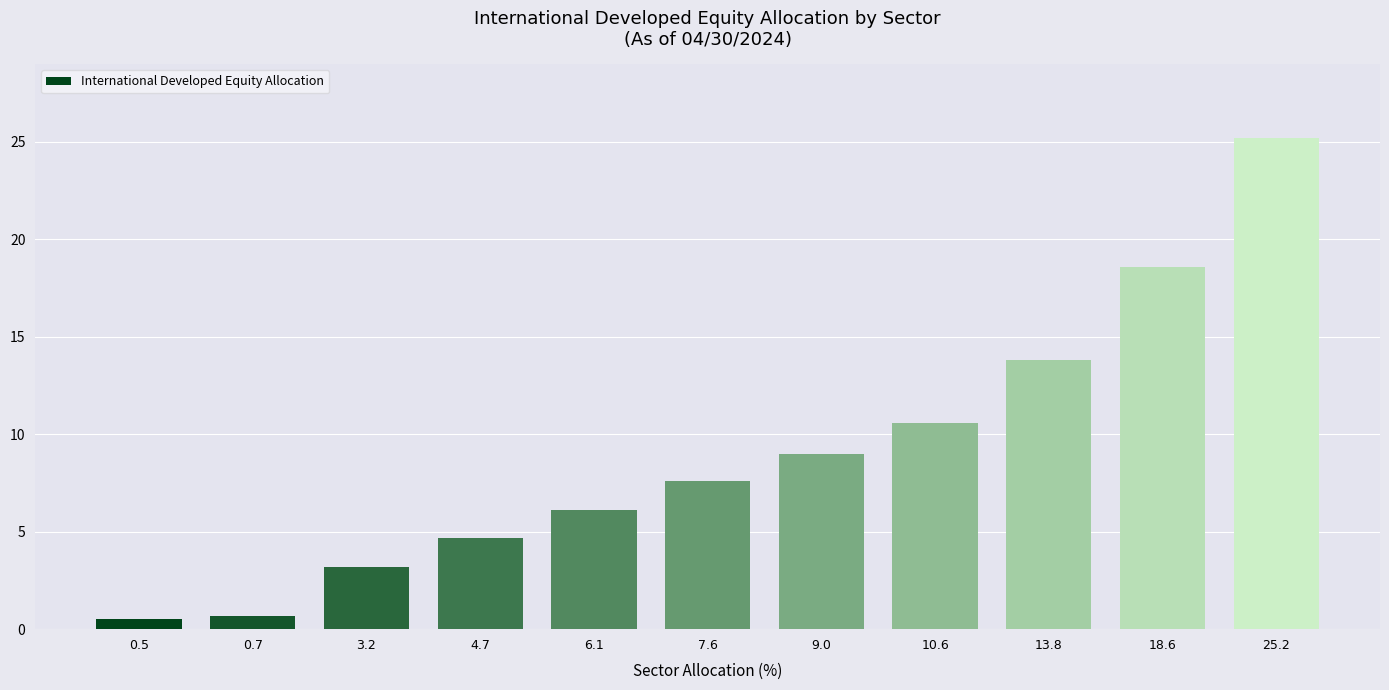

Reading left to right, what are all the values shown in this chart?

0.5=0.5	0.7=0.7	3.2=3.2	4.7=4.7	6.1=6.1	7.6=7.6	9.0=9.0	10.6=10.6	13.8=13.8	18.6=18.6	25.2=25.2